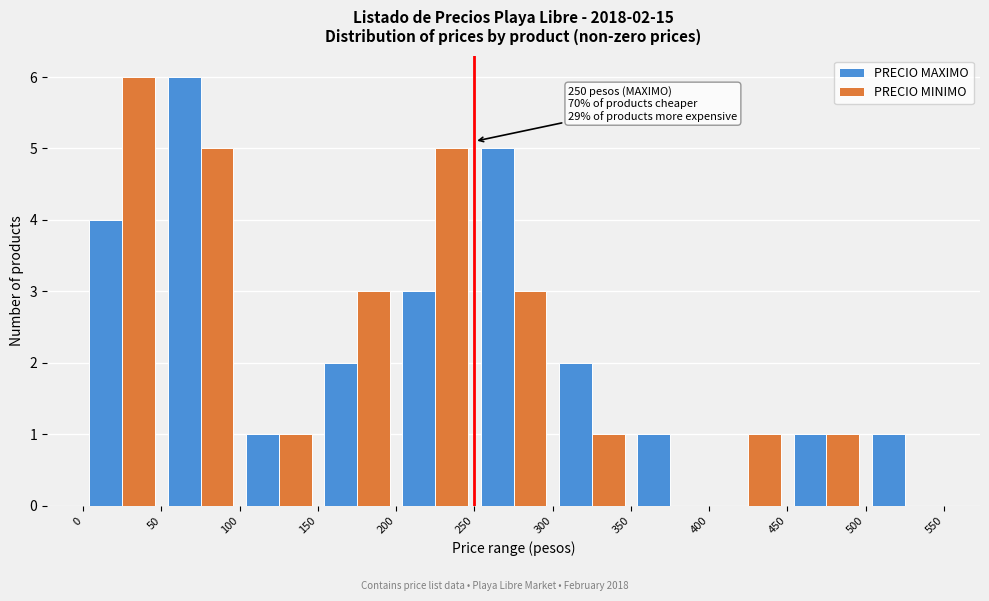

In the PRECIO MINIMO series, which range on the x-axis has the tallest bar?

0 to 50